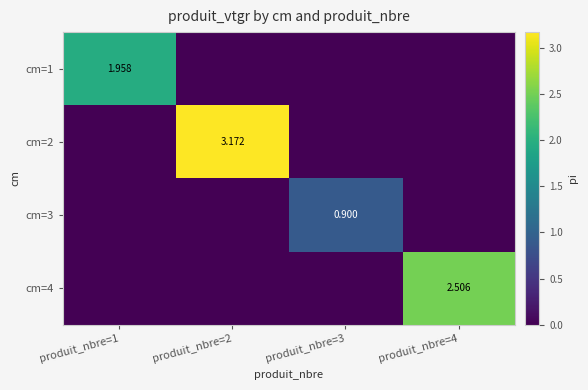

List the series in order of their overall mean, lowest first.

cm=3, cm=1, cm=4, cm=2